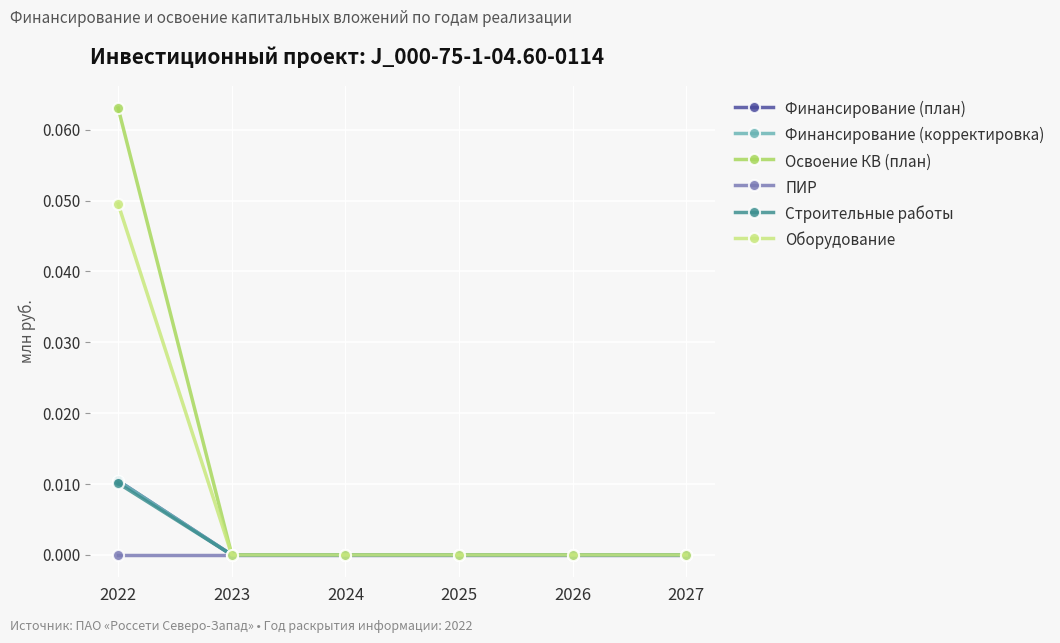

At how many categories does at least one series exceed 0?

1